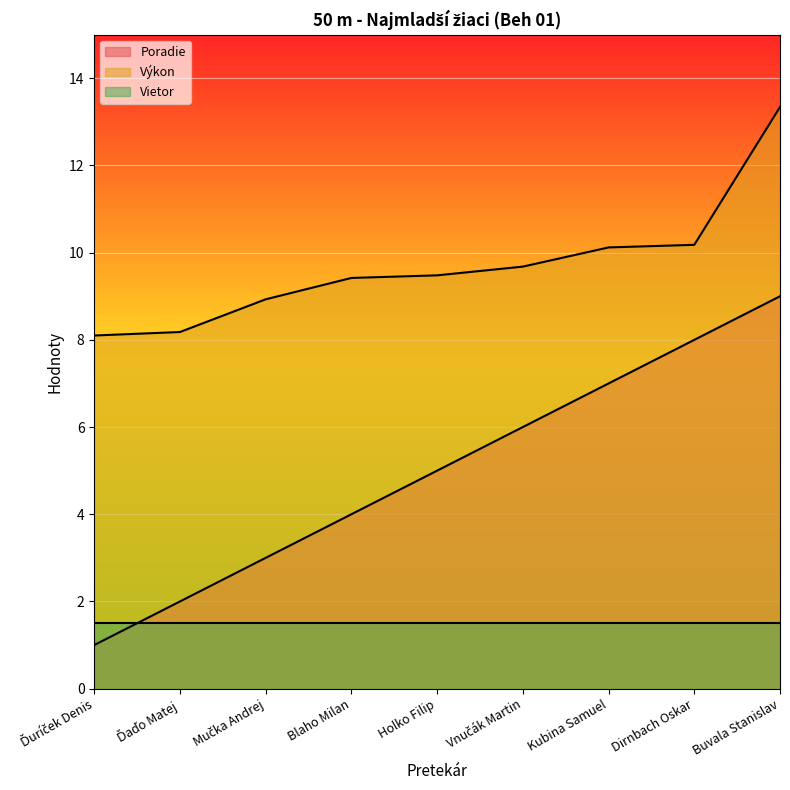

Which has a higher value, Kubina Samuel or Buvala Stanislav?

Buvala Stanislav